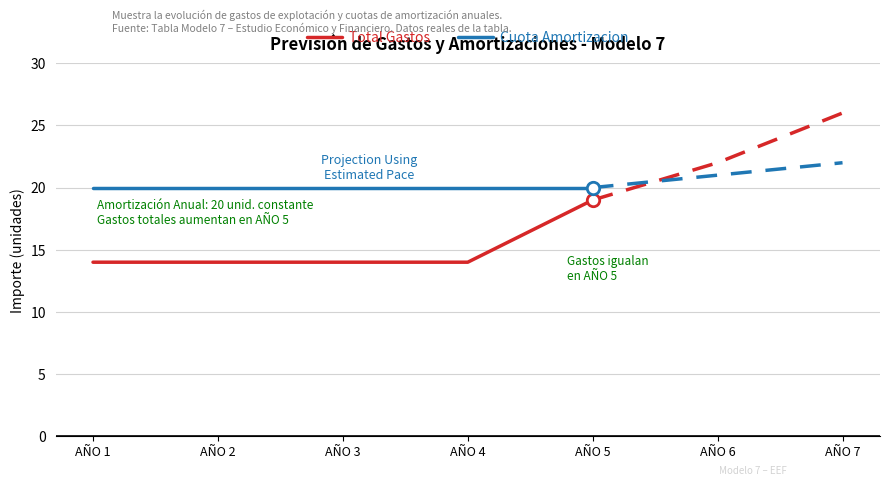

What is the total value across all series at AÑO 4?

34